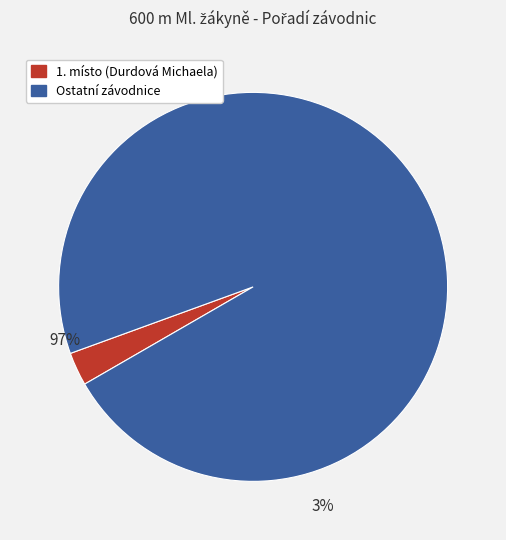

How many segments does this pie chart have?

2